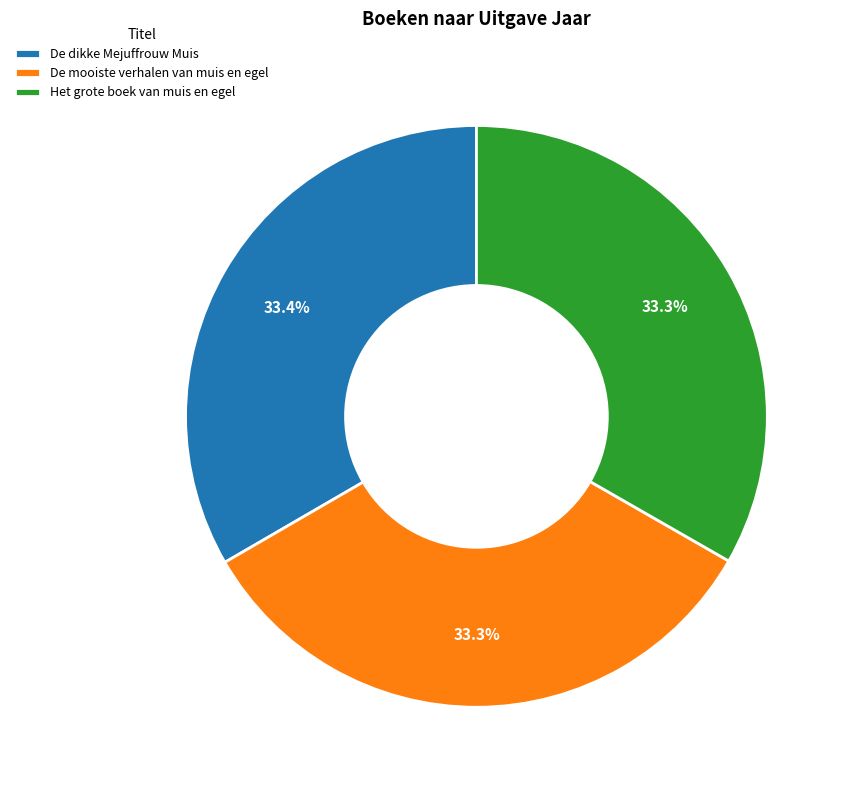

The Het grote boek van muis en egel slice represents 33% of the pie. True or false?

True